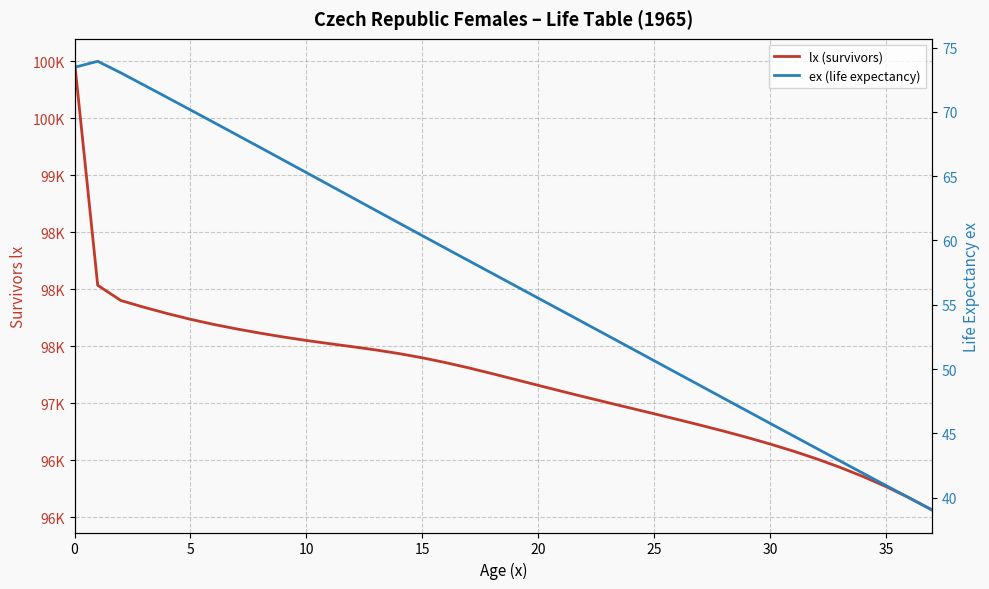

True or false: ex (life expectancy) and lx (survivors) cross at least once.

False